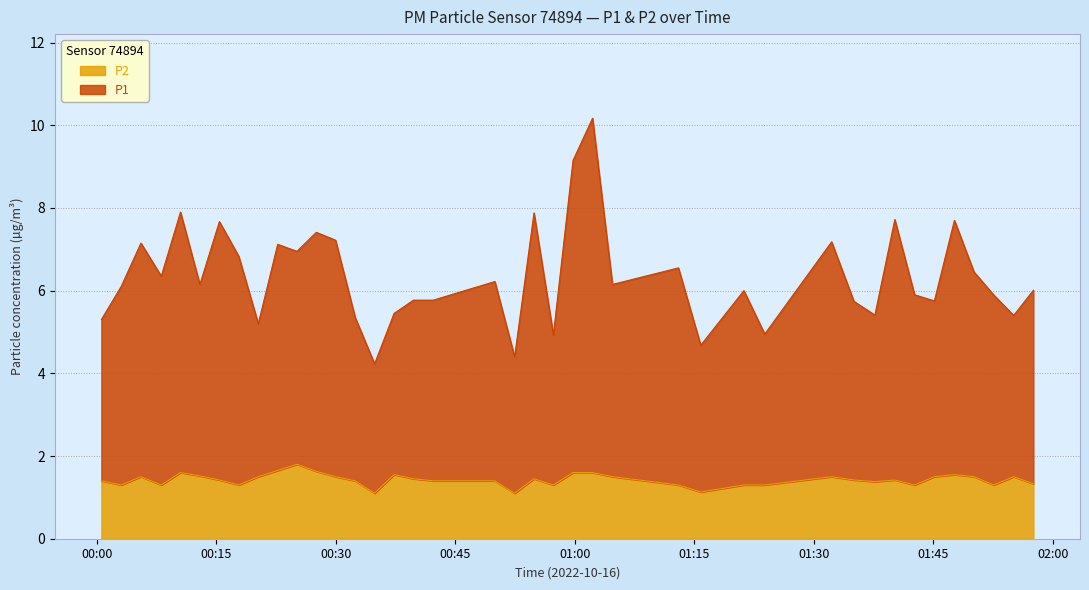

What are all the series names shown in the legend?

P2, P1